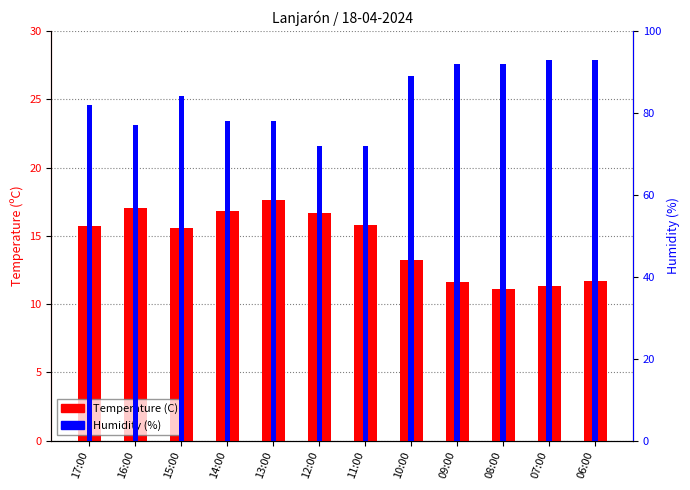

Which category has the lowest value in the Humidity (%) series?

12:00